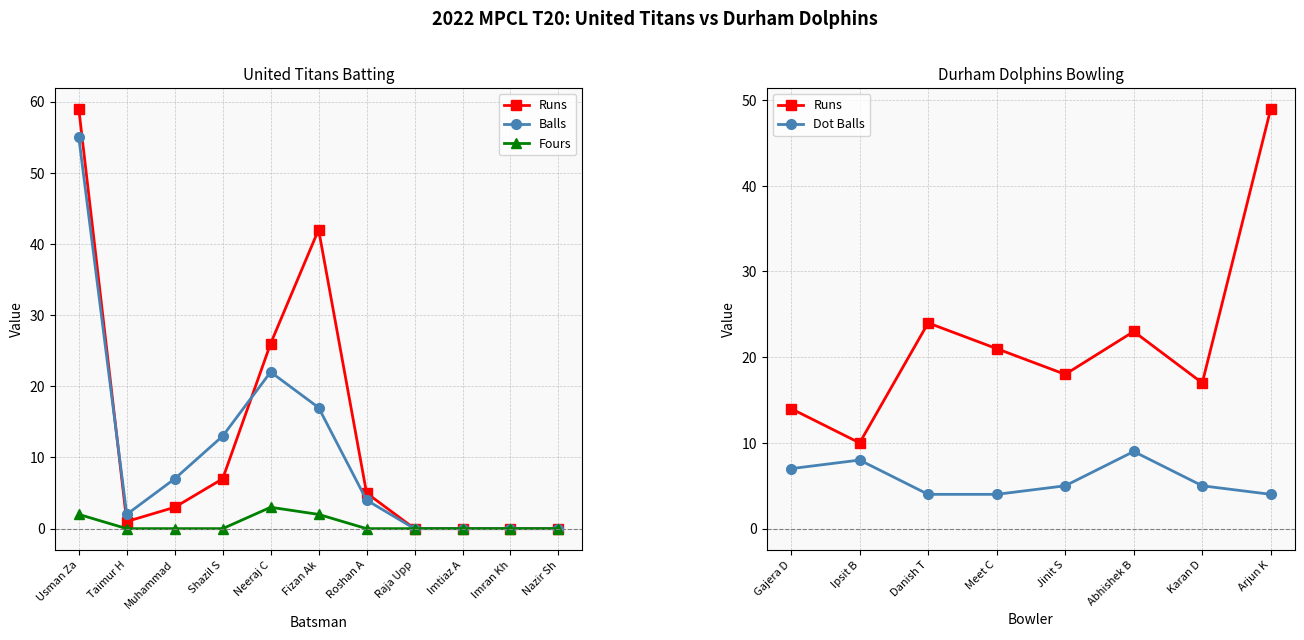

What is the difference between the second highest and second lowest values in the Fours series?

2